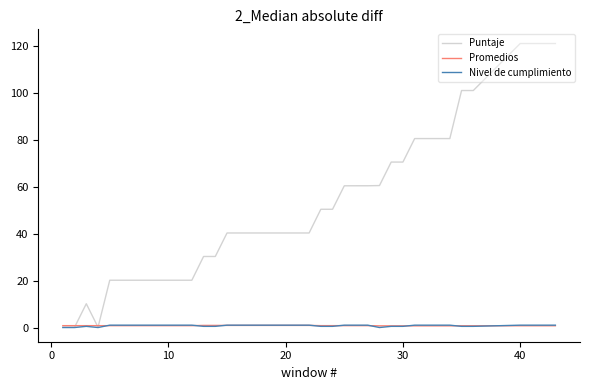

What is the difference between the second highest and minimum values in the Nivel de cumplimiento series?

1.0